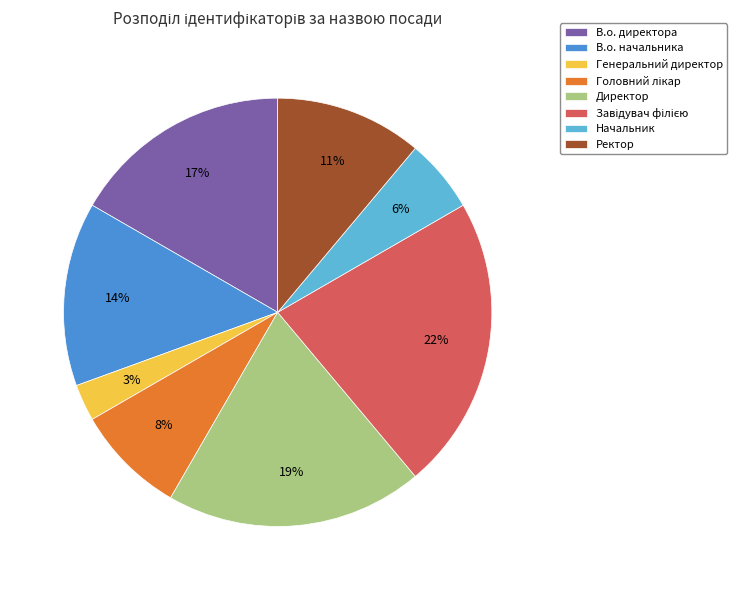

Which has a higher value, Директор or Ректор?

Директор